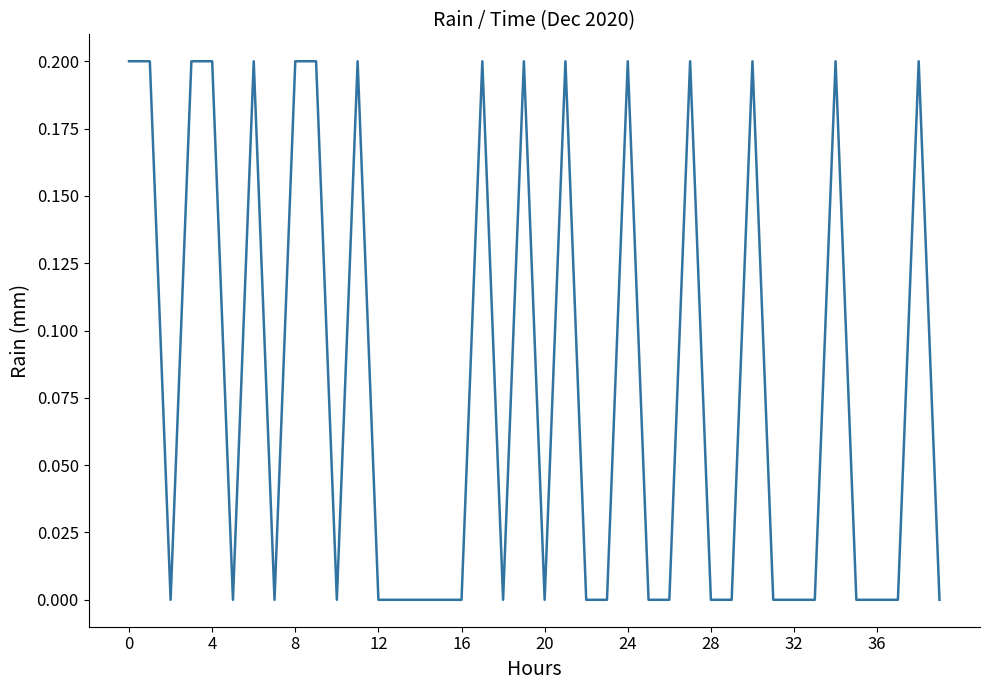

Does the chart display data point markers on the line(s)?

No